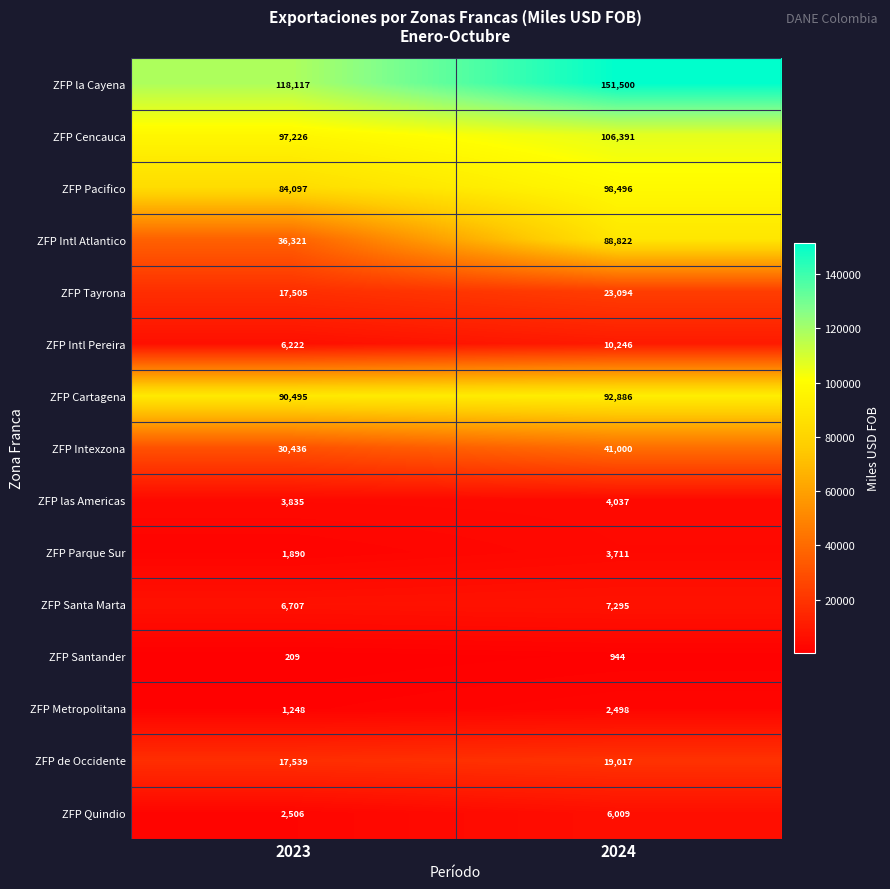

At which category is the sum across all series the highest?

2024